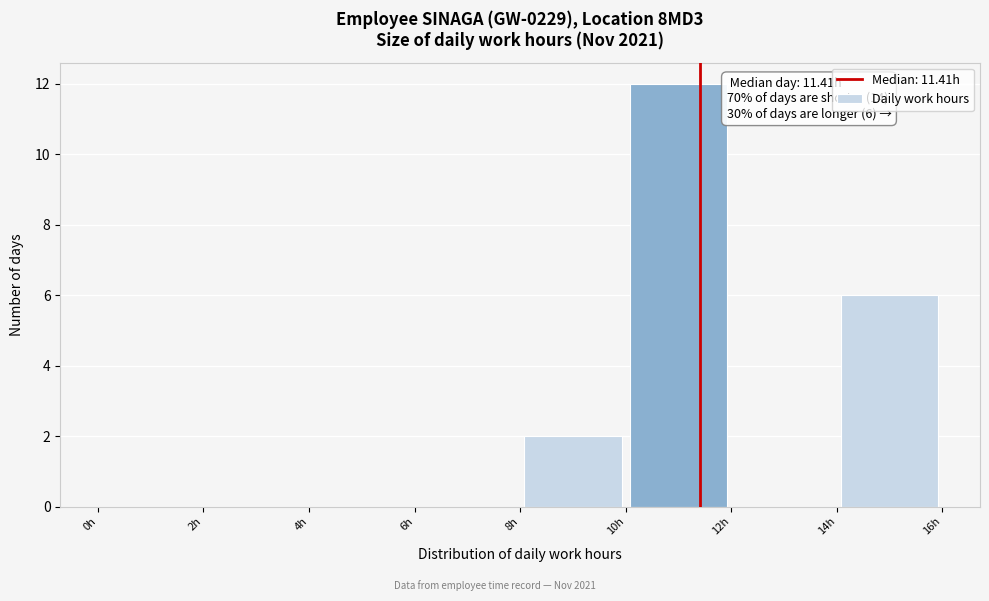

Over which range of the x-axis is the bar tallest?

10 to 12